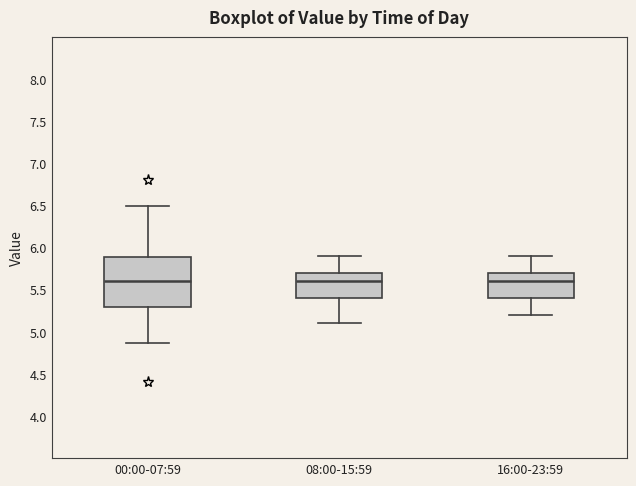

Where is the upper edge of the box for 00:00-07:59 on the y-axis? The values are not printed on the chart, so give them approximately, as read against the axis.

5.90